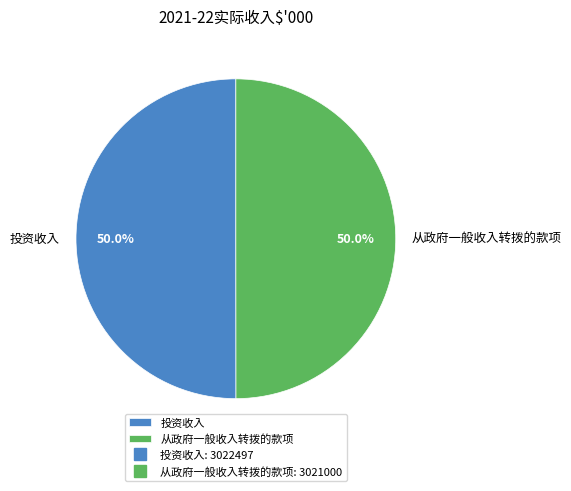

How much of the chart is everything except 投资收入?

50.0%